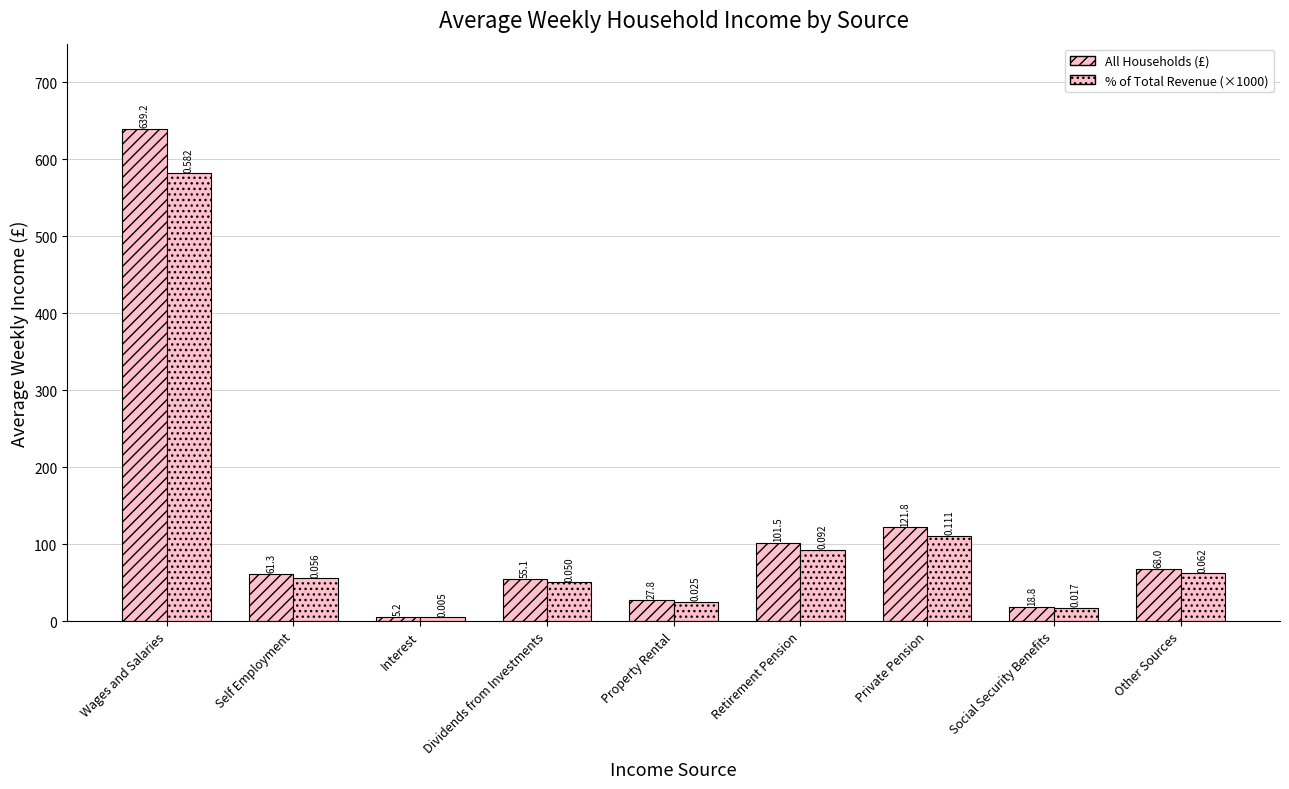

How many distinct data groups are displayed?

2